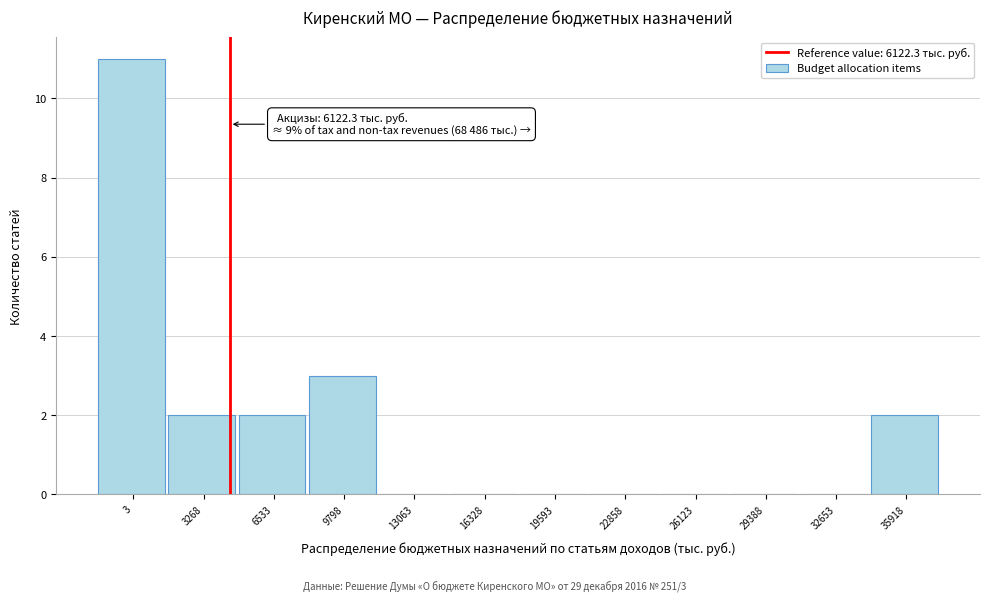

Reading left to right, transcribe all the data shown in this chart.

3=11	3268=2	6533=2	9798=3	13063=0	16328=0	19593=0	22858=0	26123=0	29388=0	32653=0	35918=2